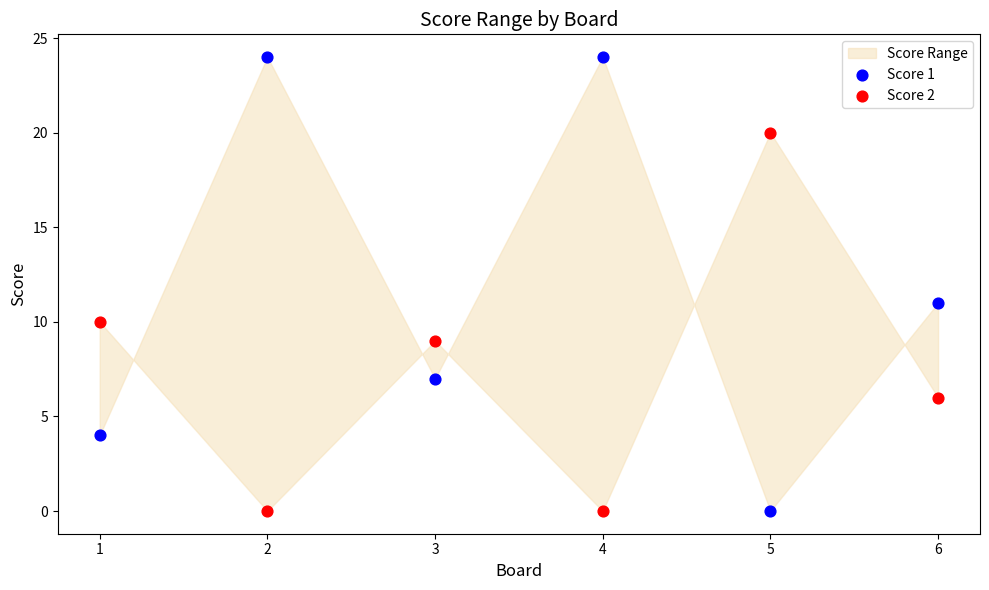

What is the X range (max minus min) for the scatter plot?

5